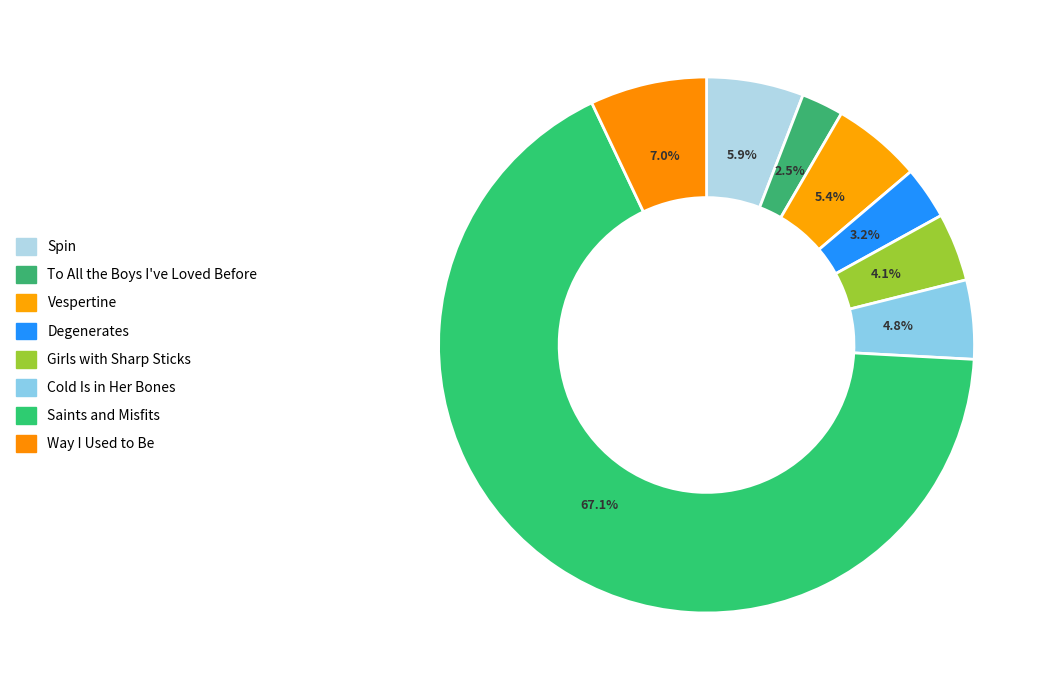

To the nearest percent, what percentage of the pie is Spin?

6%